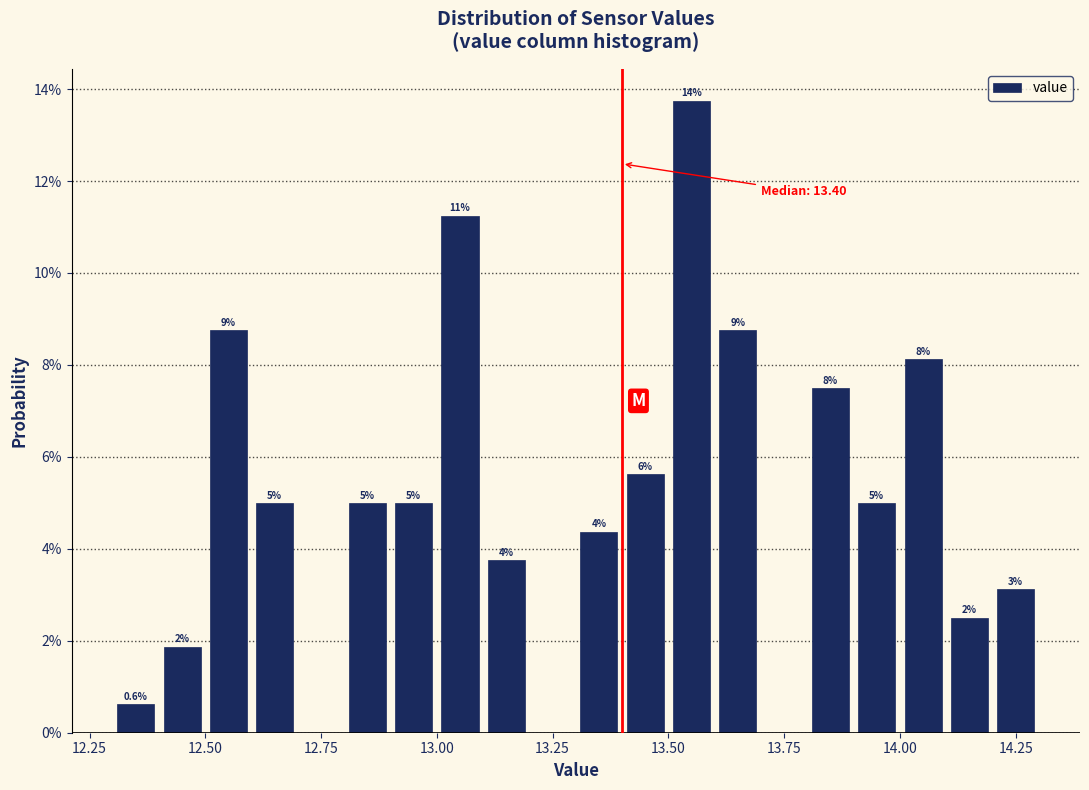

Around what value on the x-axis is the tallest bar? Give the approximate position of its centre, as read against the axis.

13.55